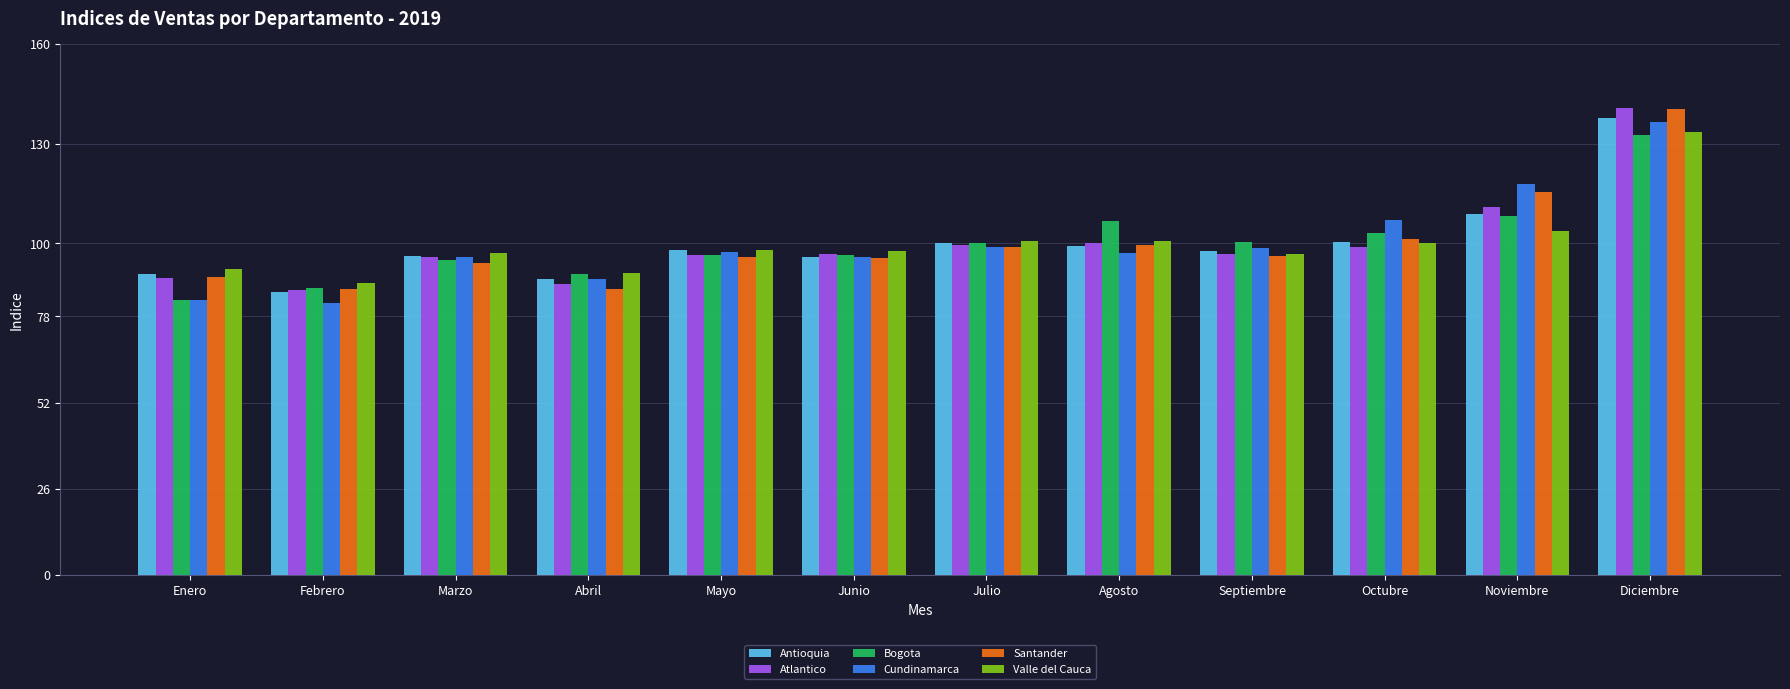

At which label does Santander reach its peak?

Diciembre